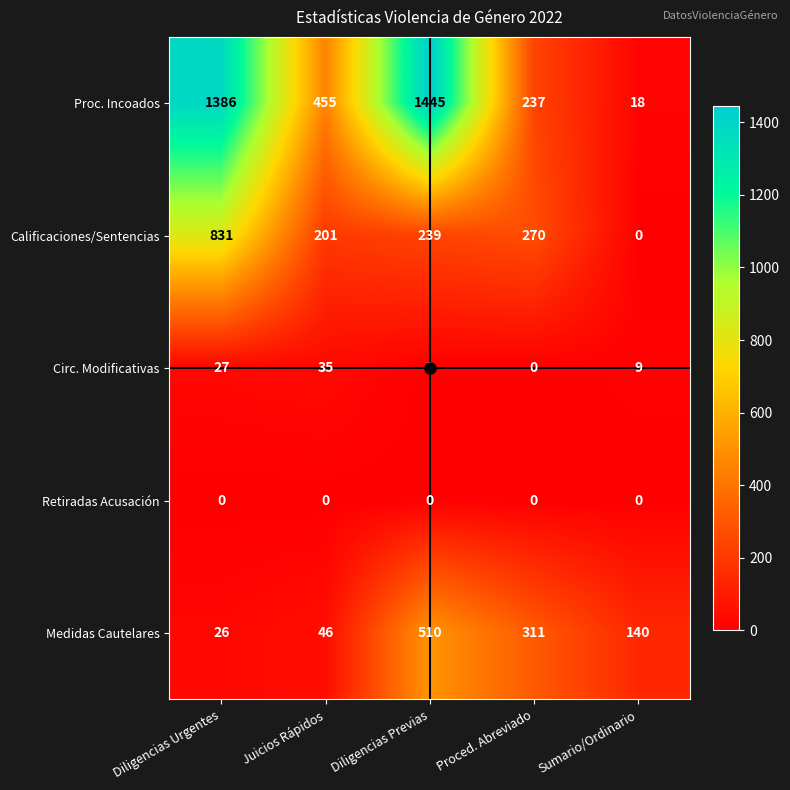

What is the difference between the highest and lowest values at Sumario/Ordinario?

140